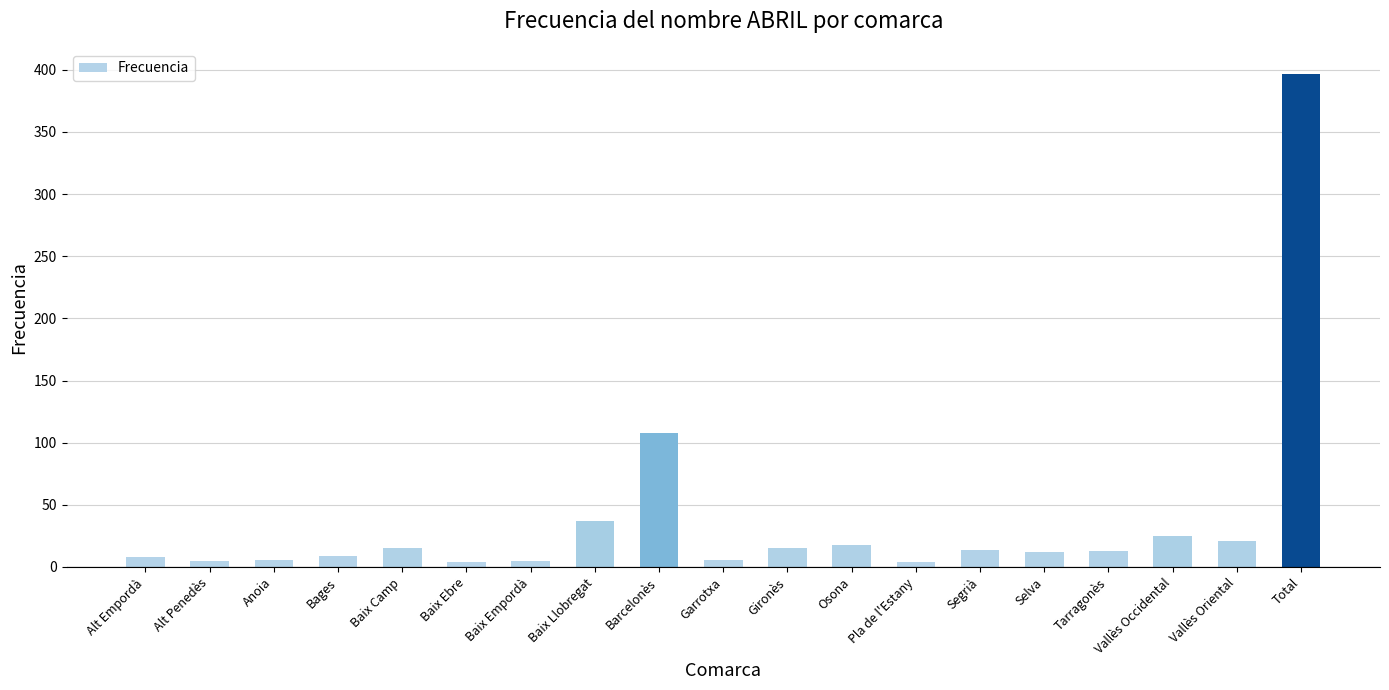

What position from the left is Total?

19